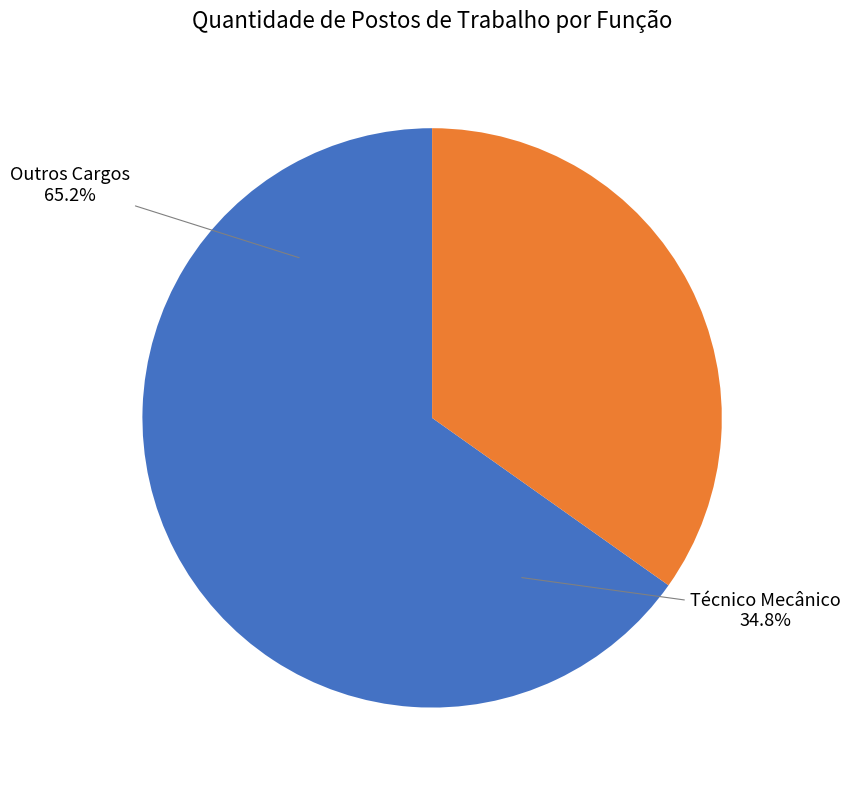

Is it true that Supervisor de Manutenção is 1% of the pie?

False